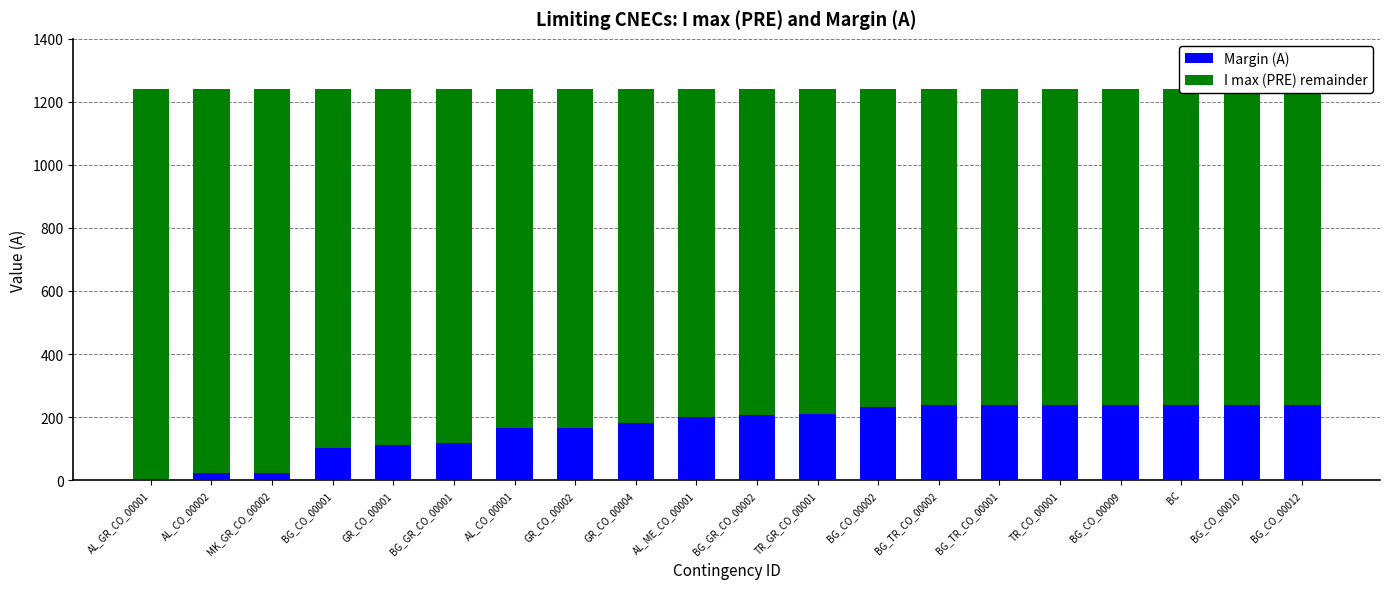

Rank the series by their average value, from lowest to highest.

Margin (A), I max (PRE) remainder